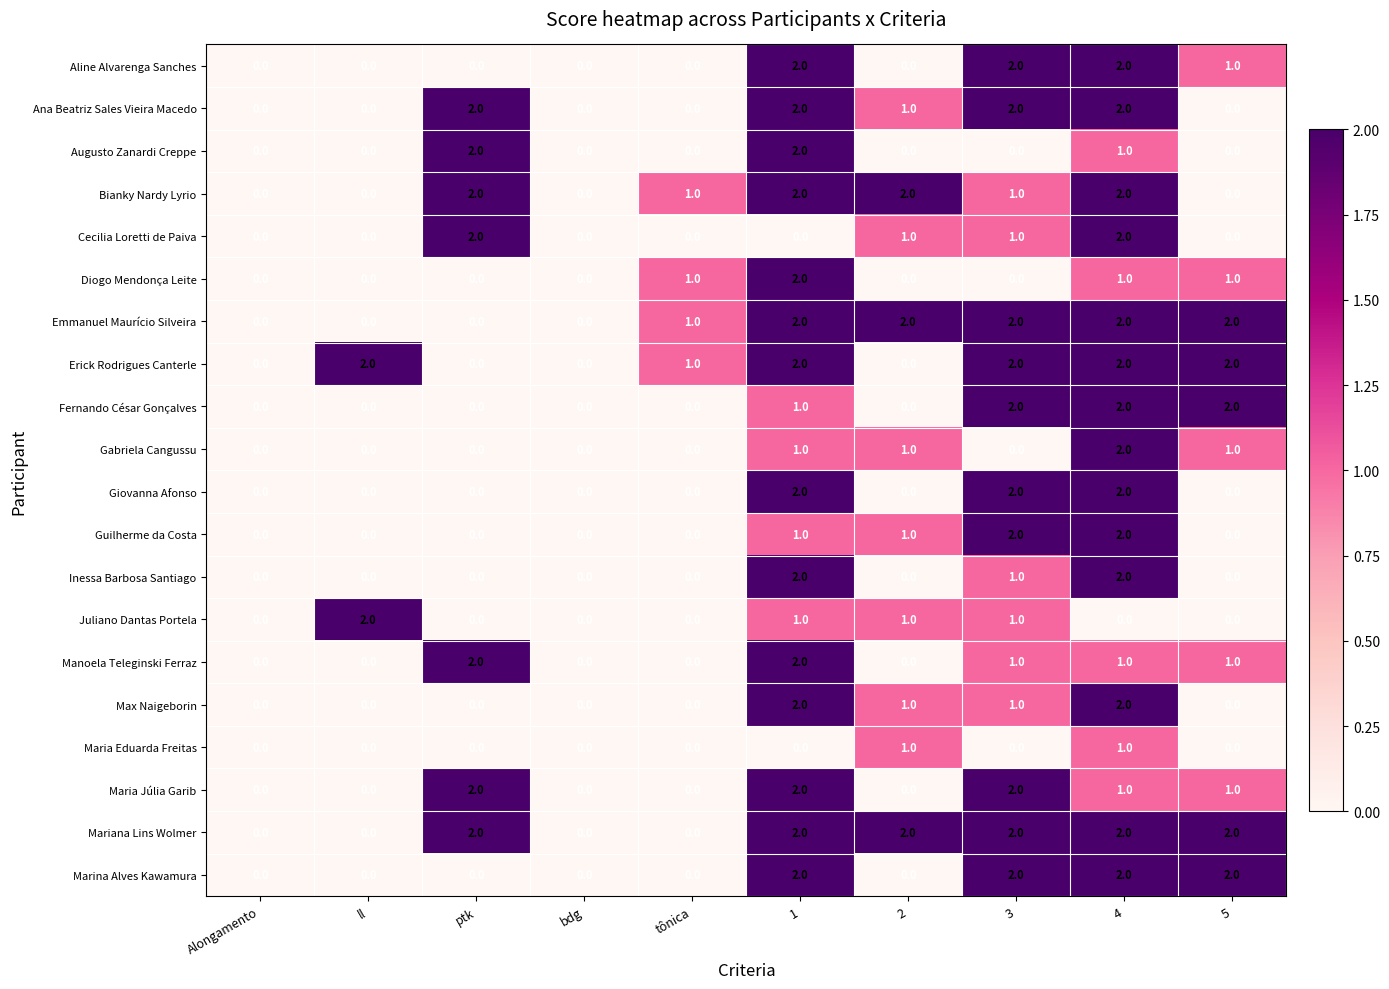

At which label is Aline Alvarenga Sanches closest to 1?

5